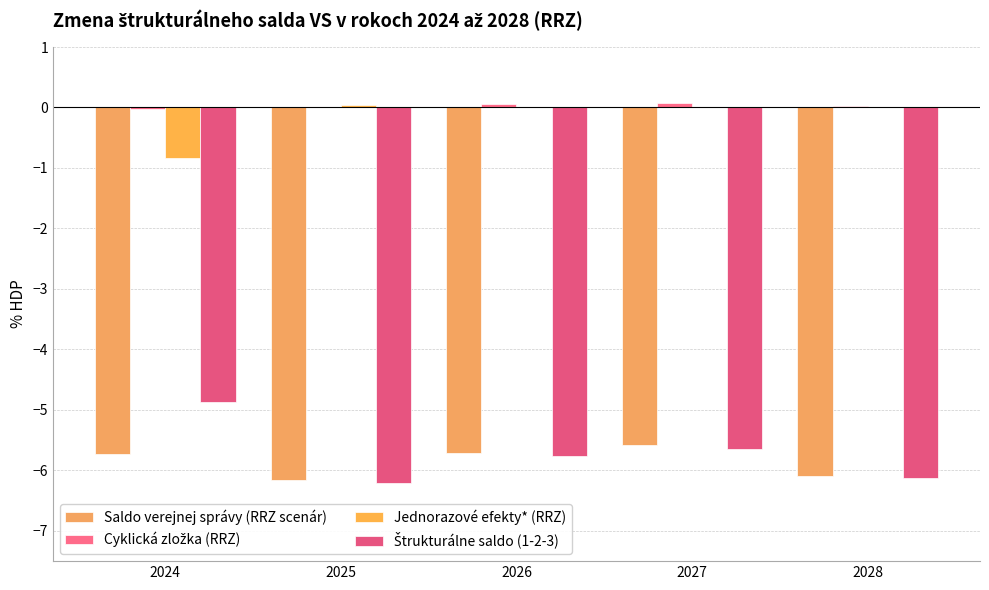

What is the maximum value shown in the chart?

0.1